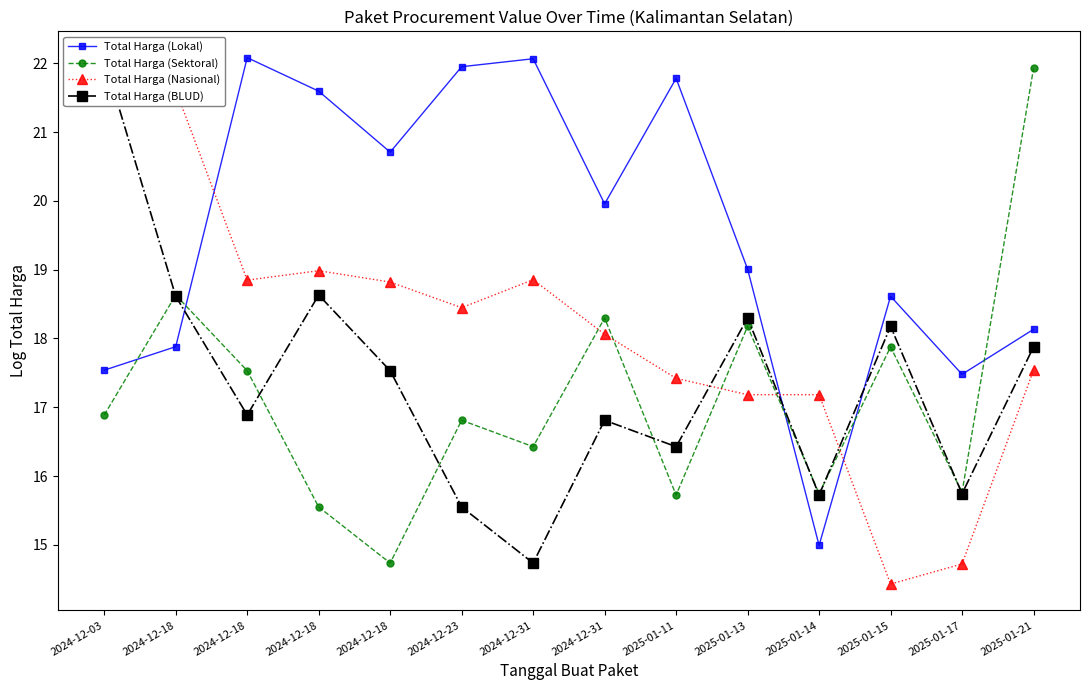

Is it true that Total Harga (Lokal) equals 29.2 at 2025-01-13?

False